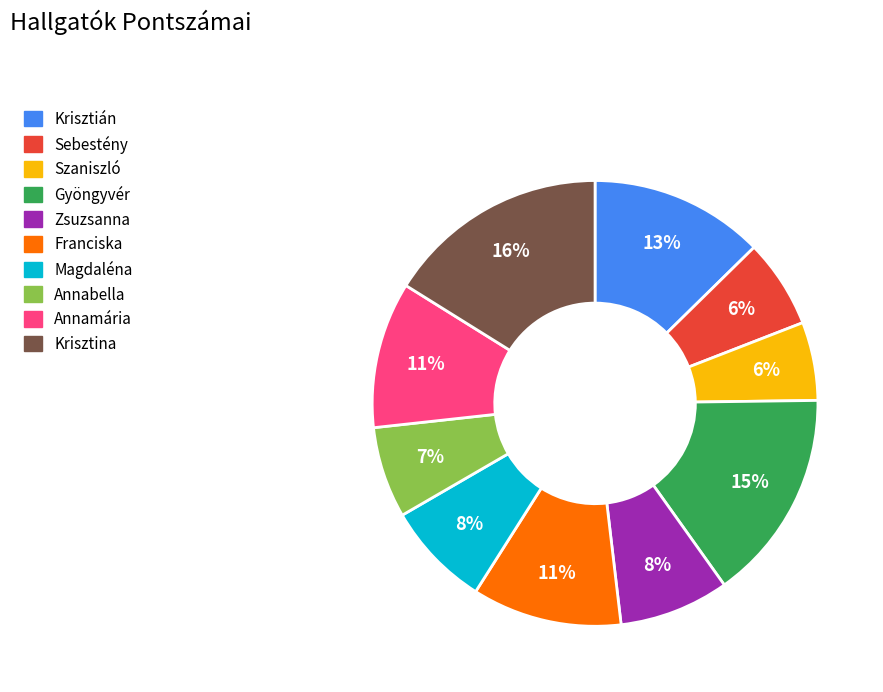

To the nearest percent, what is the difference between the Szaniszló and Krisztián slice percentages?

7%